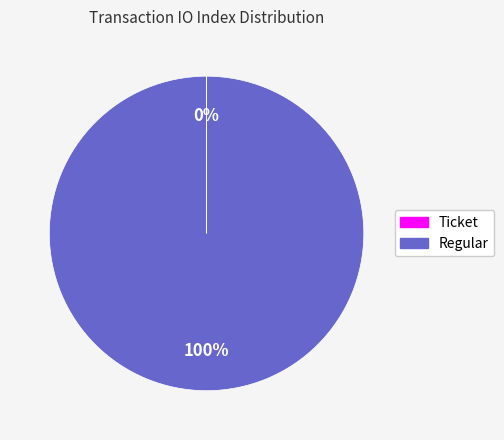

Is there a majority slice in this chart?

Yes